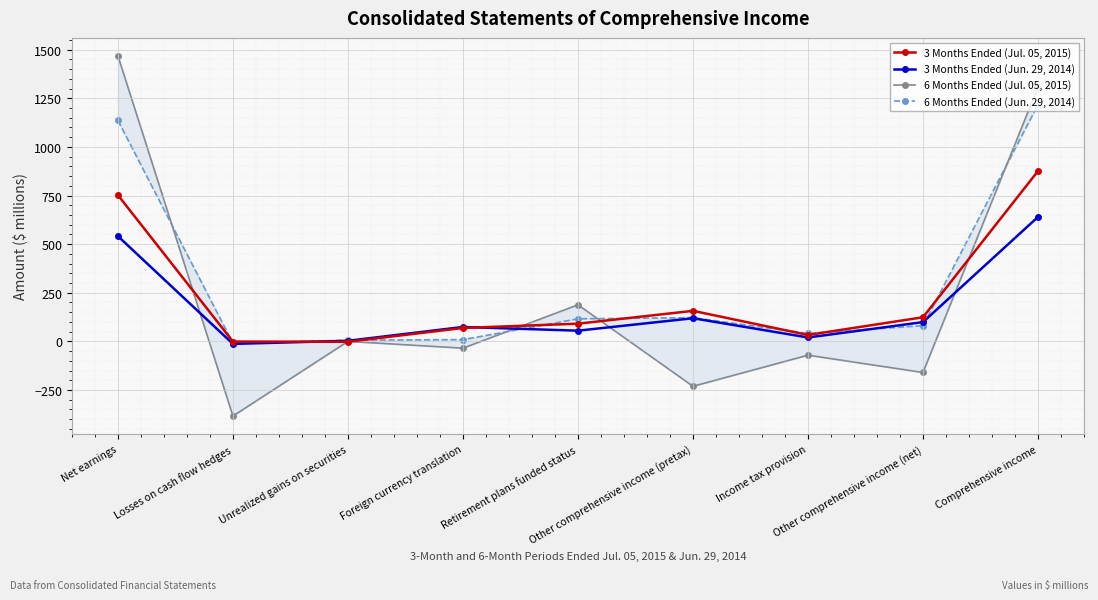

Where does the 3 Months Ended (Jun. 29, 2014) series first go above 74?

Net earnings